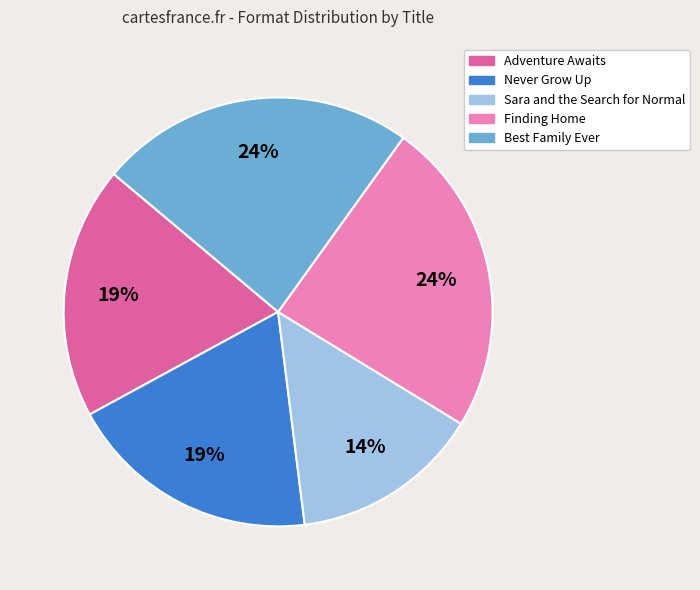

To the nearest percent, what is the average slice percentage?

20%